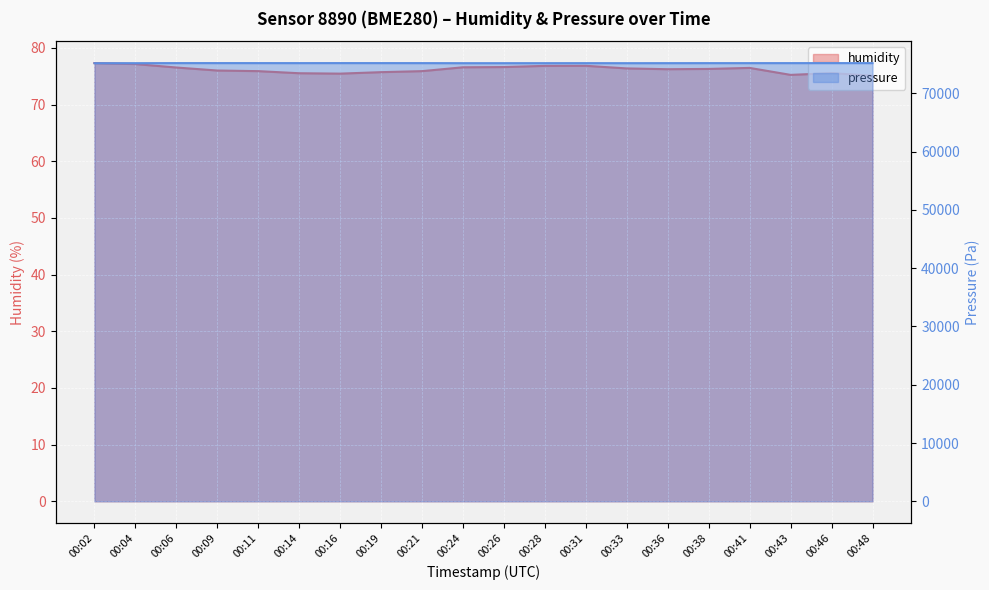

Which category has the highest value across all series?

00:09